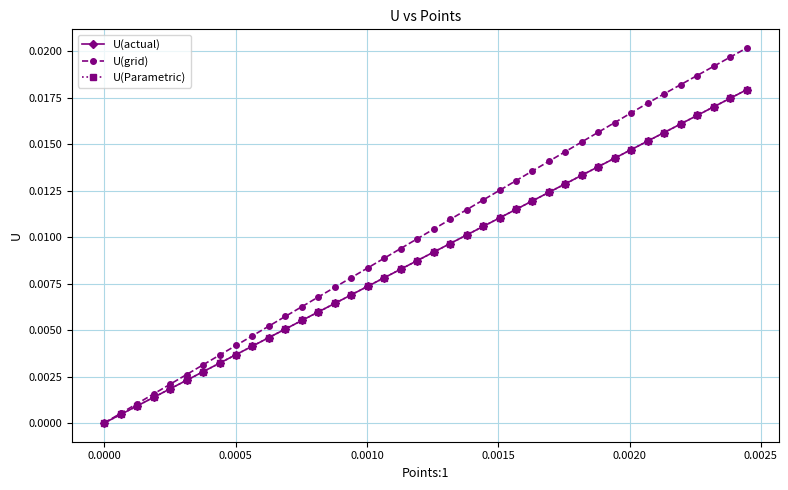

Does the chart have visible grid lines?

Yes